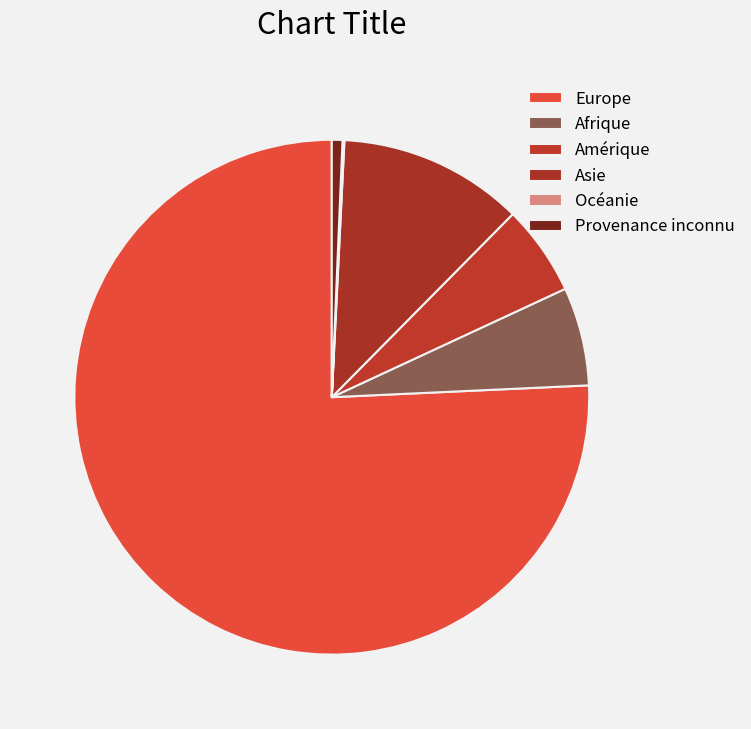

What percentage do Asie and Provenance inconnu together represent?

12.3%